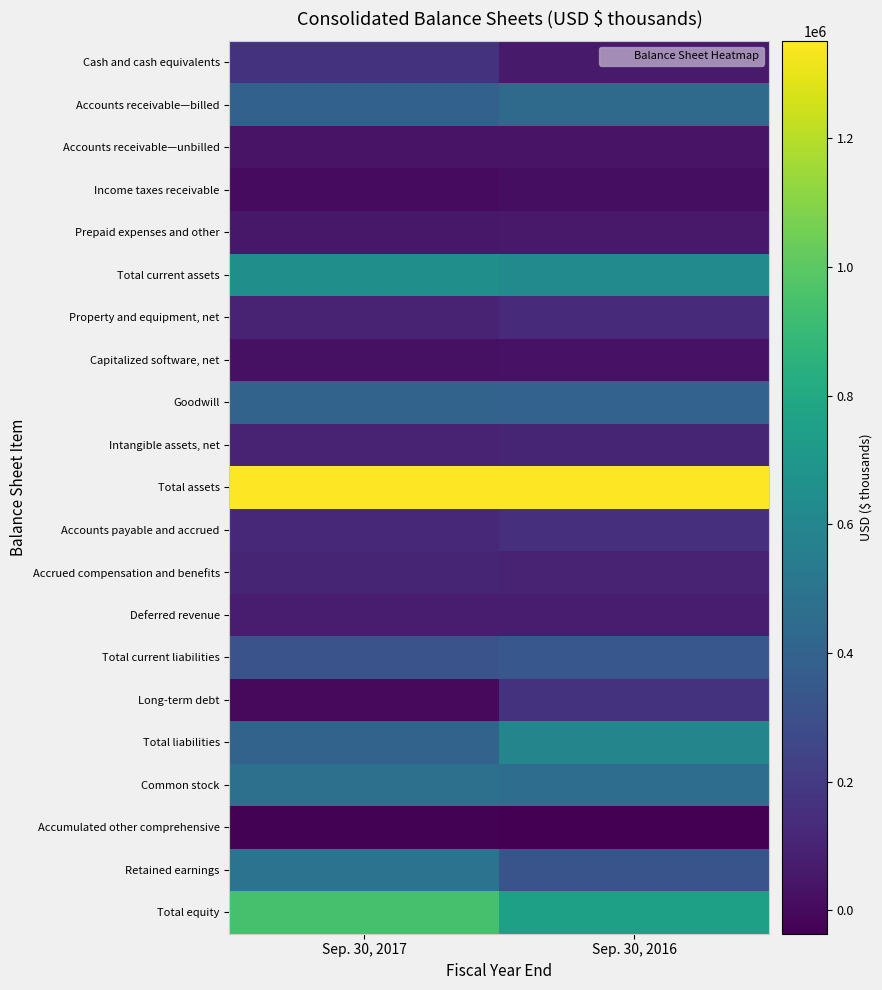

Which series changed the most between Sep. 30, 2017 and Sep. 30, 2016?

Total equity